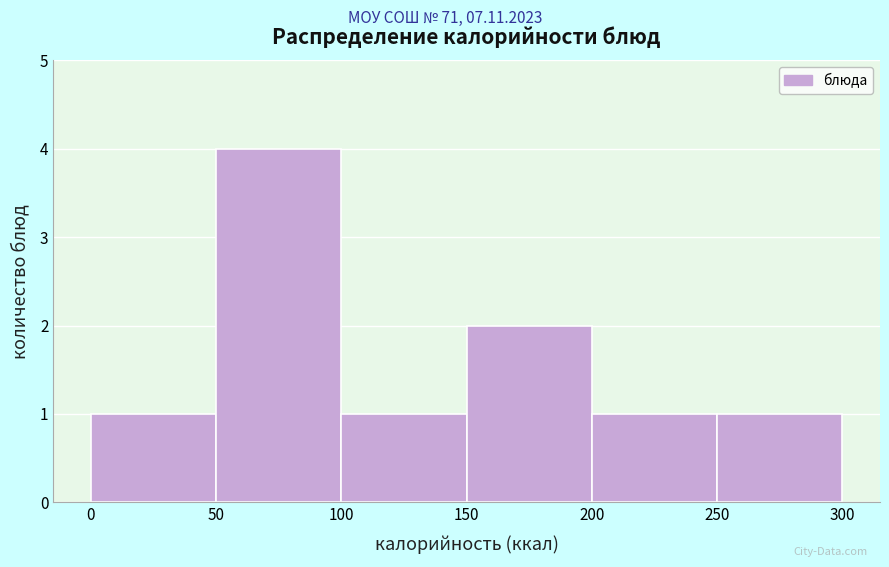

Reading left to right, transcribe this chart: for each bar, give the range it covers on the x-axis and its height. The values are not printed on the chart, so give them approximately, as read against the axis.

0 to 50: 1
50 to 100: 4
100 to 150: 1
150 to 200: 2
200 to 250: 1
250 to 300: 1